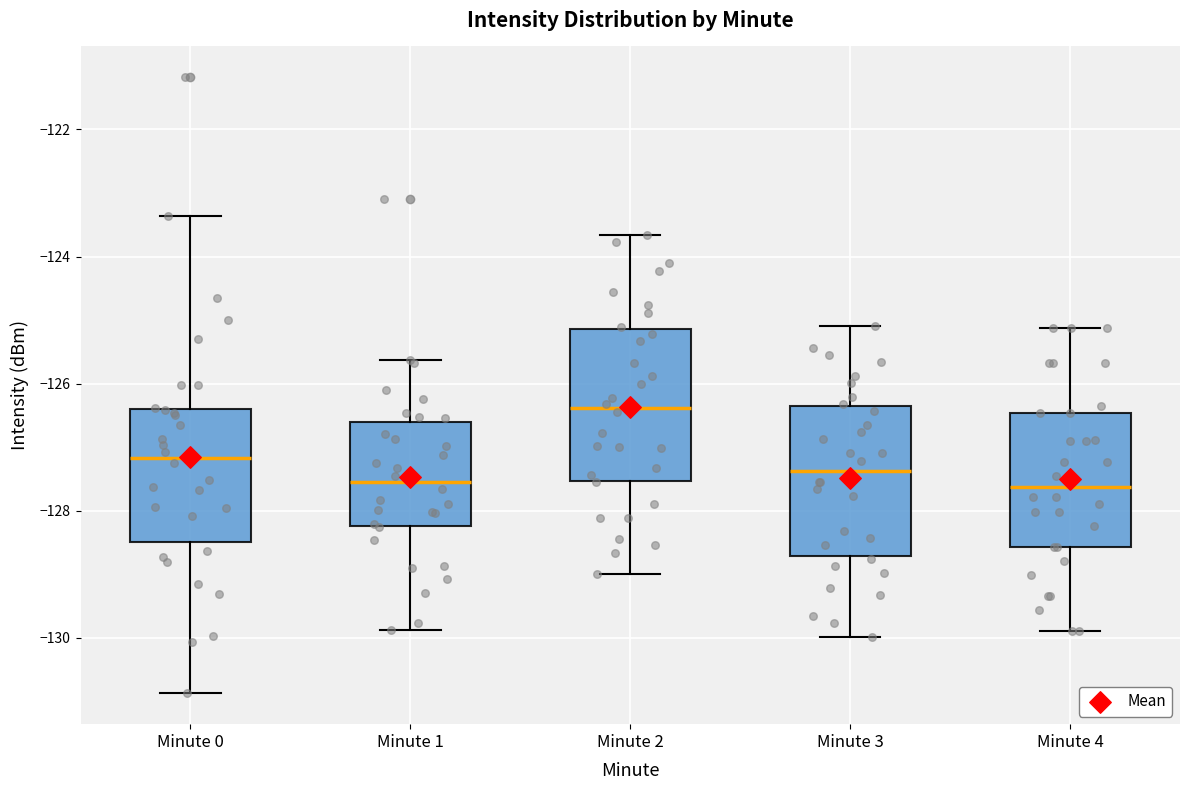

Reading left to right, transcribe this box plot: for each box, give where its median line is, the range the box spans, and where its two whiskers end, as read against the y-axis. The values are not printed on the chart, so give them approximately, as read against the axis.

Minute 0: median -127.2, box -128.4 to -126.4, whiskers -130.8 to -123.4
Minute 1: median -127.6, box -128.2 to -126.6, whiskers -129.8 to -125.6
Minute 2: median -126.4, box -127.6 to -125.2, whiskers -129.0 to -123.6
Minute 3: median -127.4, box -128.8 to -126.4, whiskers -130.0 to -125.0
Minute 4: median -127.6, box -128.6 to -126.4, whiskers -129.8 to -125.2